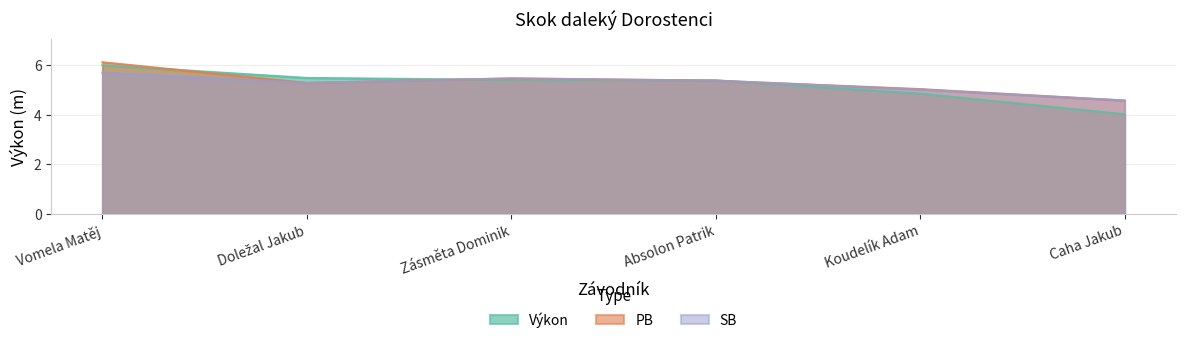

Is it true that Výkon equals 1.4 at Zásměta Dominik?

False